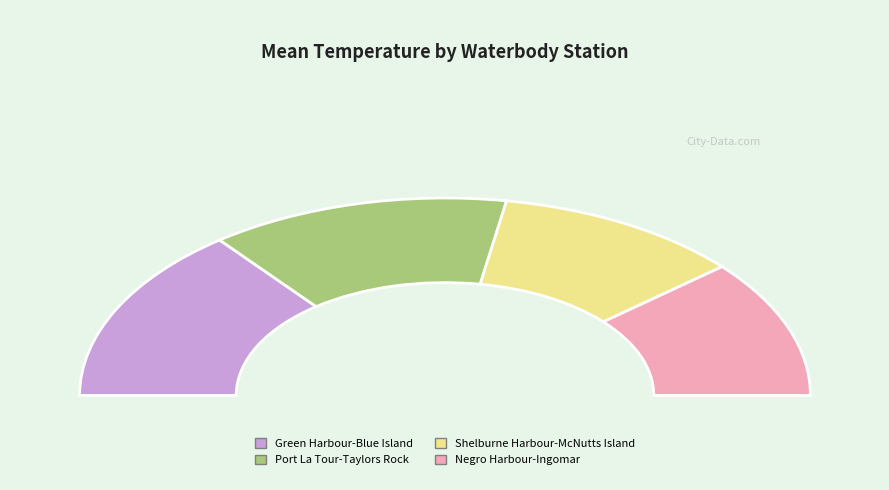

To the nearest percent, what is the difference between the Shelburne Harbour-McNutts Island and Port La Tour-Taylors Rock slice percentages?

5%